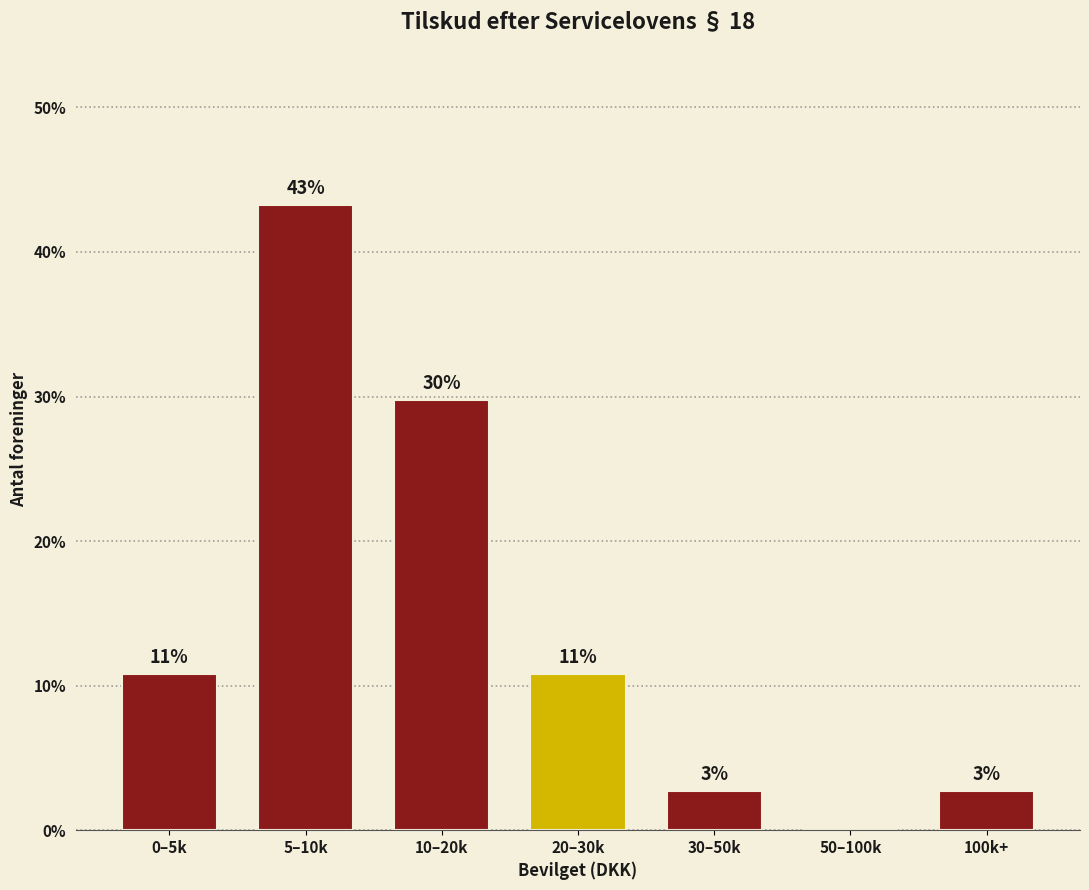

Are the bars horizontal?

No